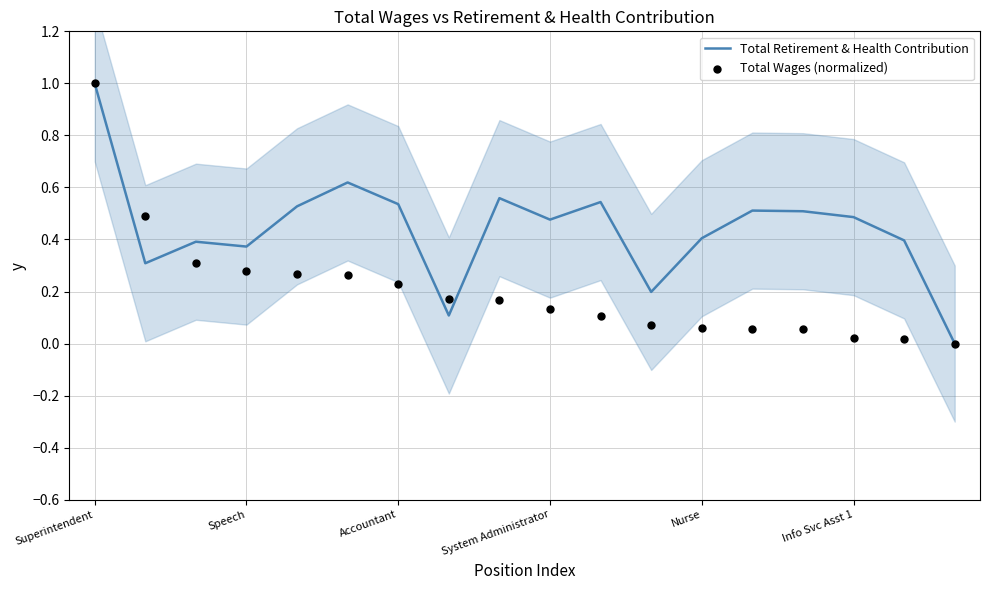

At how many categories does at least one series exceed 0?

17